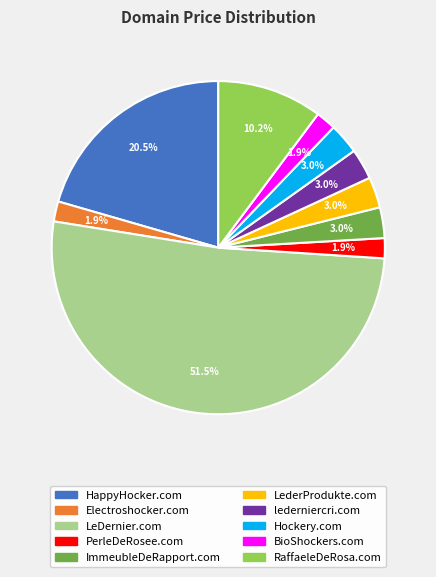

How many slices are in this pie chart?

10